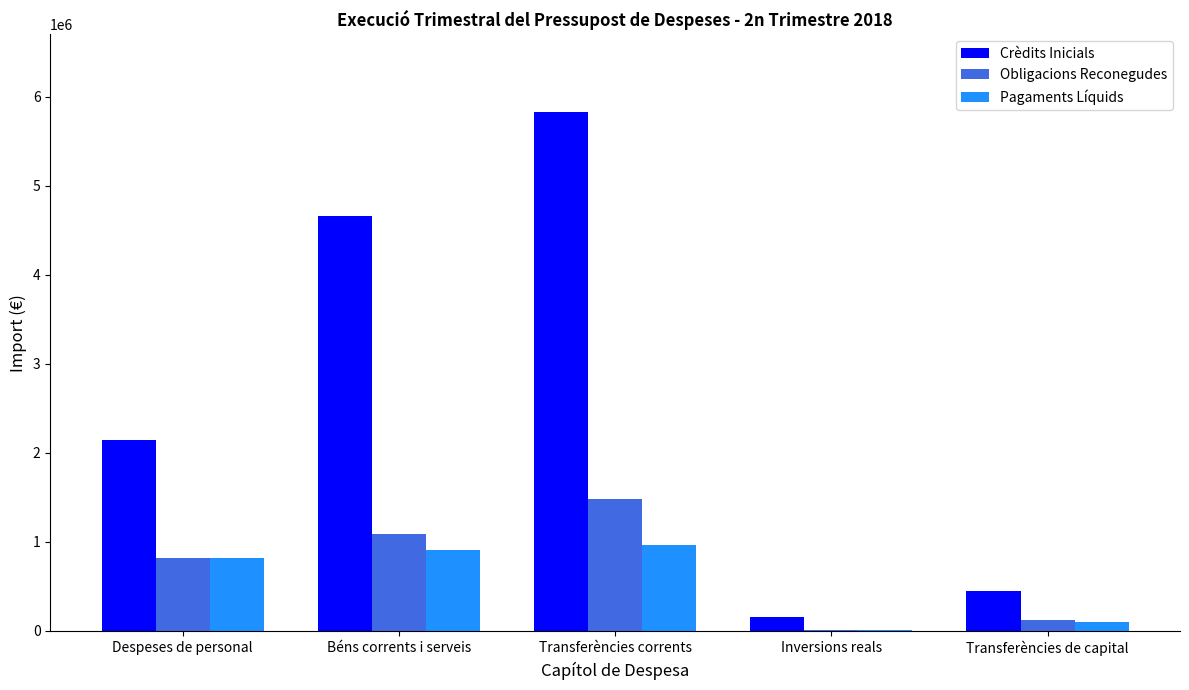

At which category does the chart reach its peak across all series?

Transferències corrents